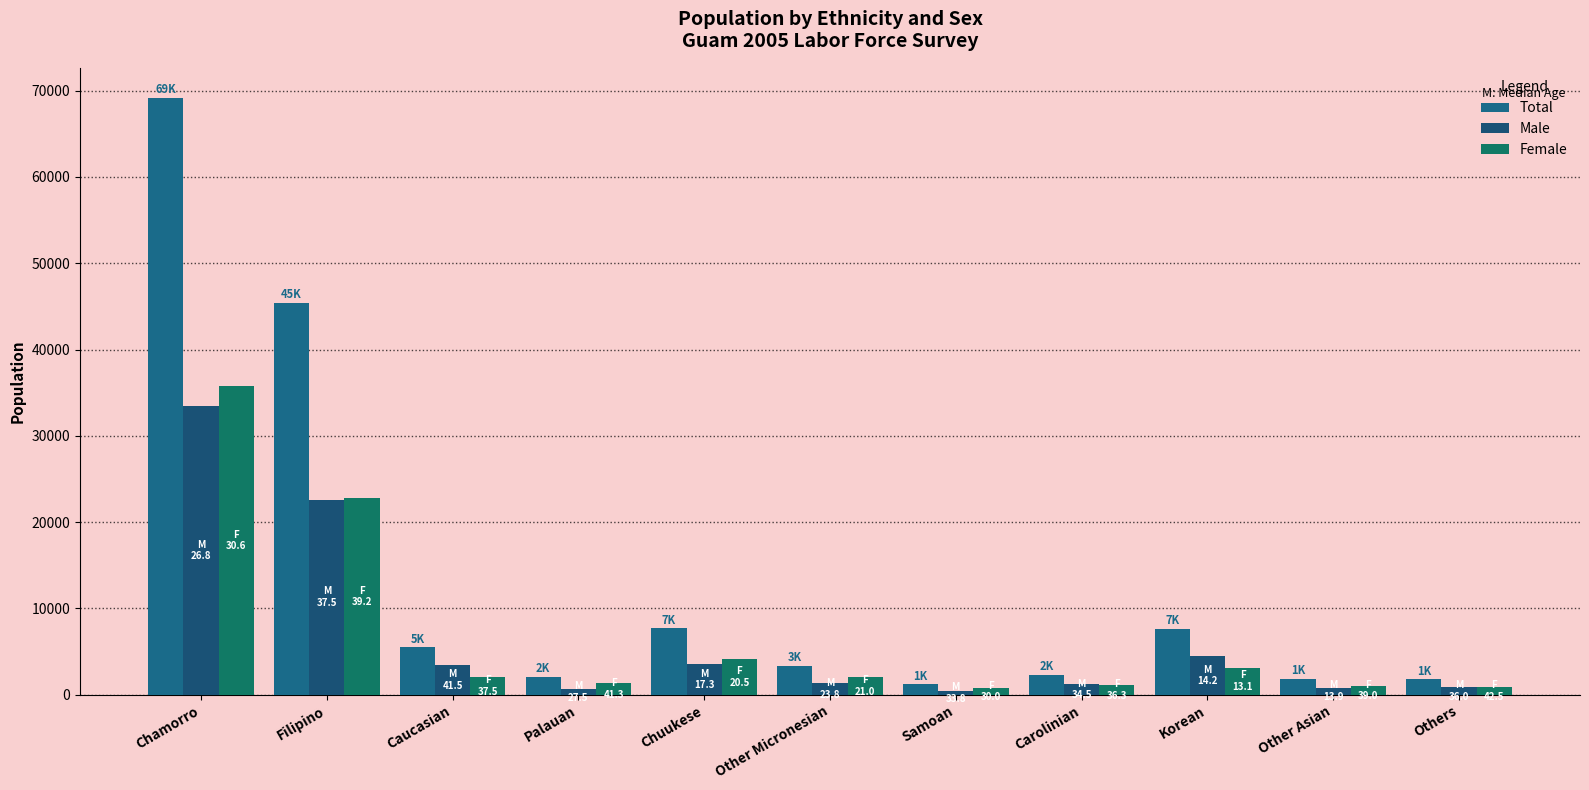

Which series has the widest spread of values?

Total